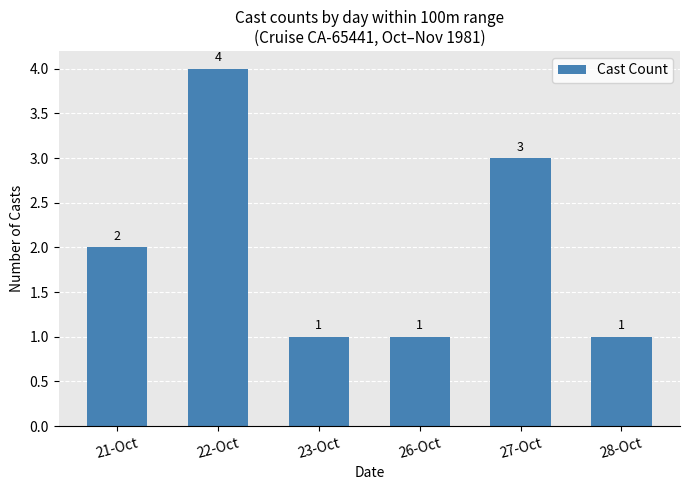

What is the maximum value shown in the chart?

4